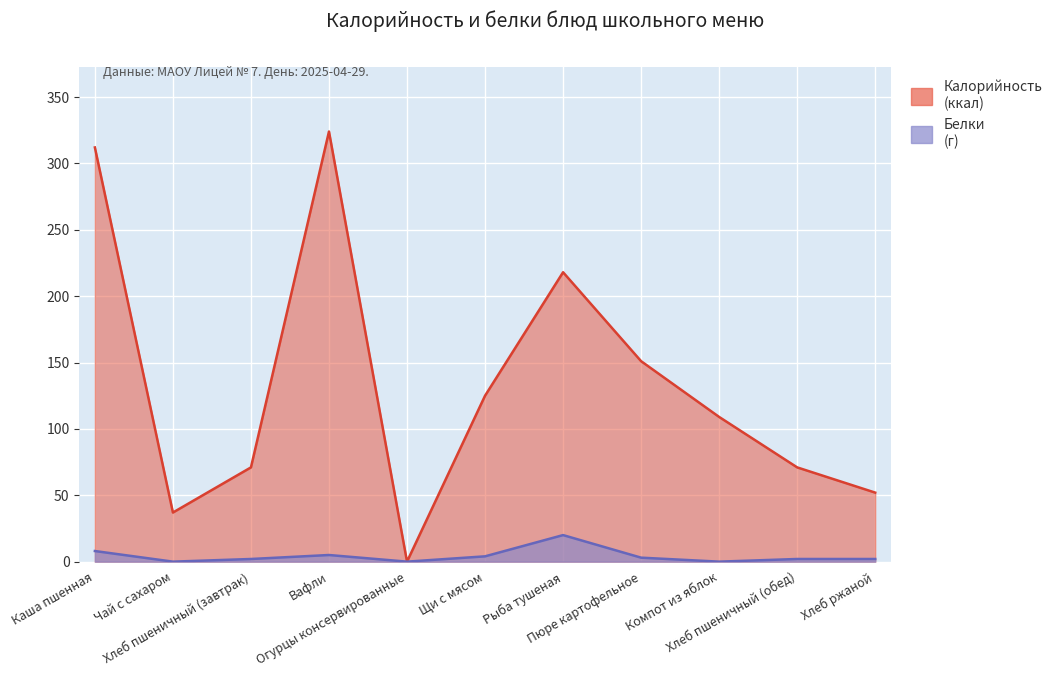

What is the difference between the second highest and second lowest values in the Белки series?

8